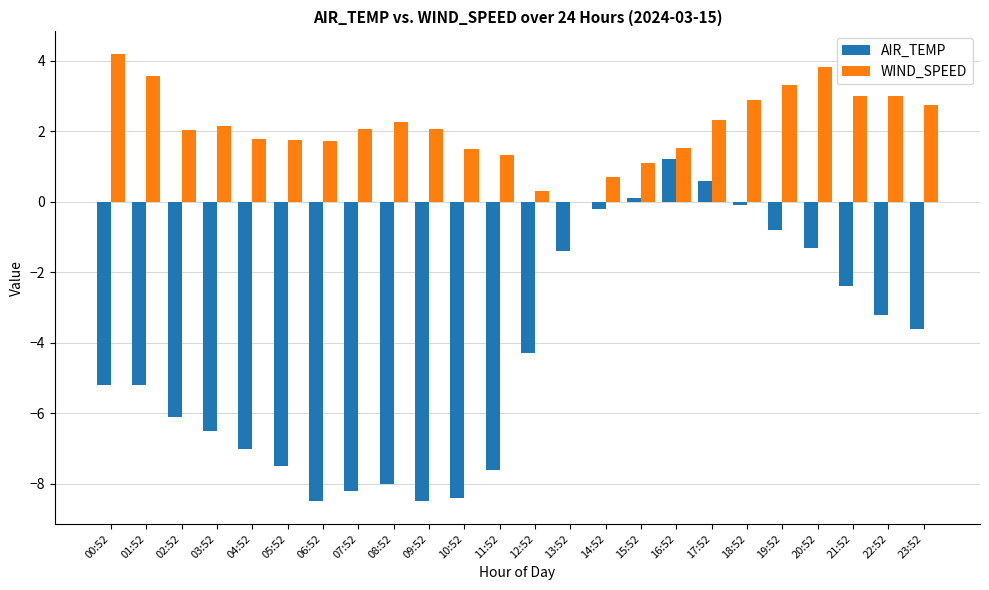

True or false: AIR_TEMP has a value of -8.5 at 06:52.

True